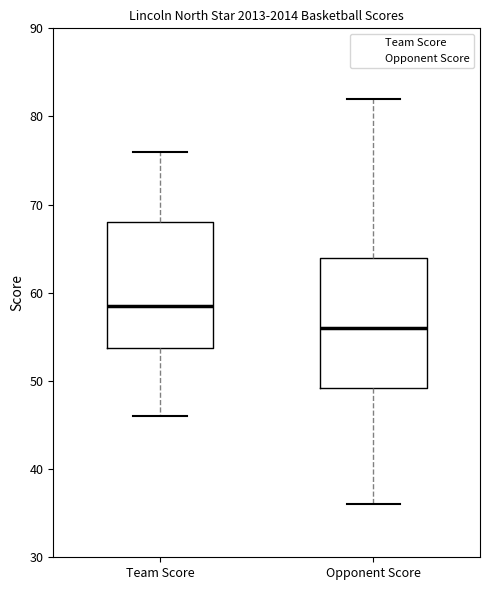

Reading left to right, read every box against the y-axis: the position of its median line, the range the box covers, and the ends of its whiskers. The values are not printed on the chart, so give them approximately, as read against the axis.

Team Score: median 59, box 54 to 68, whiskers 46 to 76
Opponent Score: median 56, box 49 to 64, whiskers 36 to 82